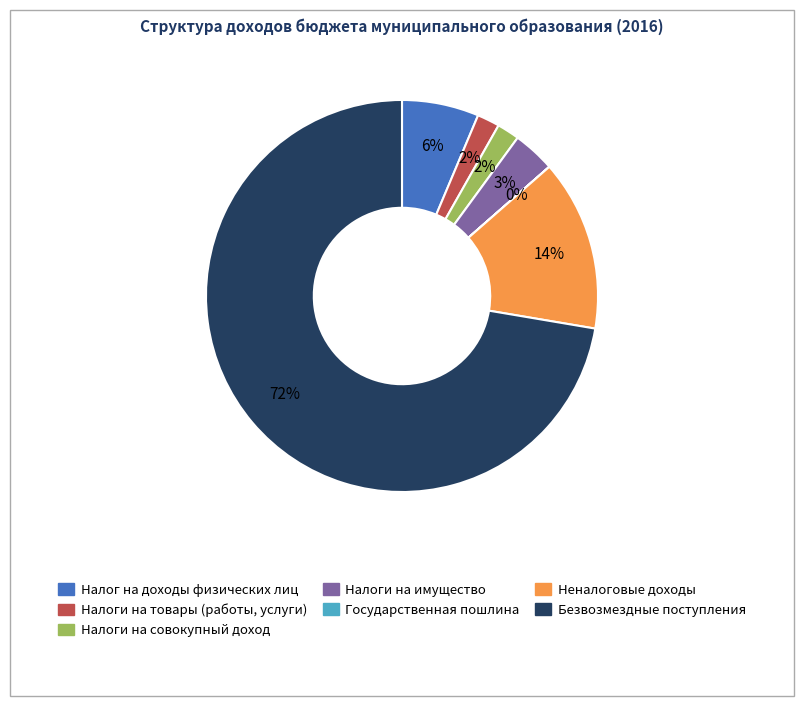

To the nearest percent, what is the combined percentage of Безвозмездные поступления and Налог на доходы физических лиц?

79%